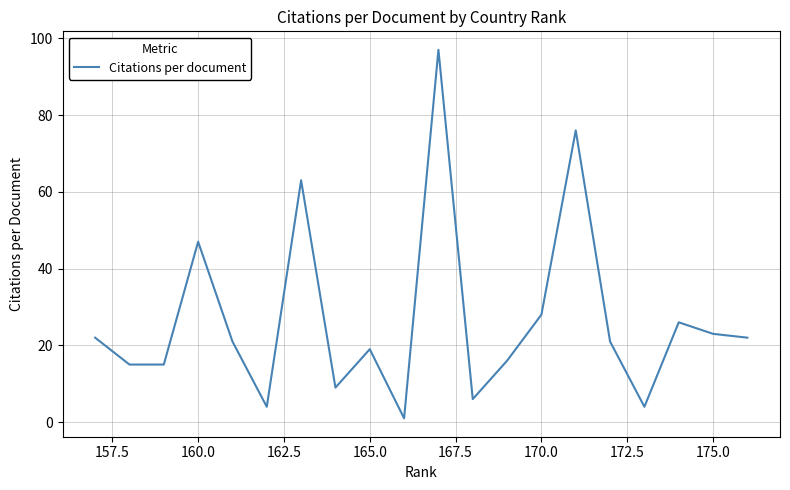

Is it true that the value at 162.5 is 2?

False